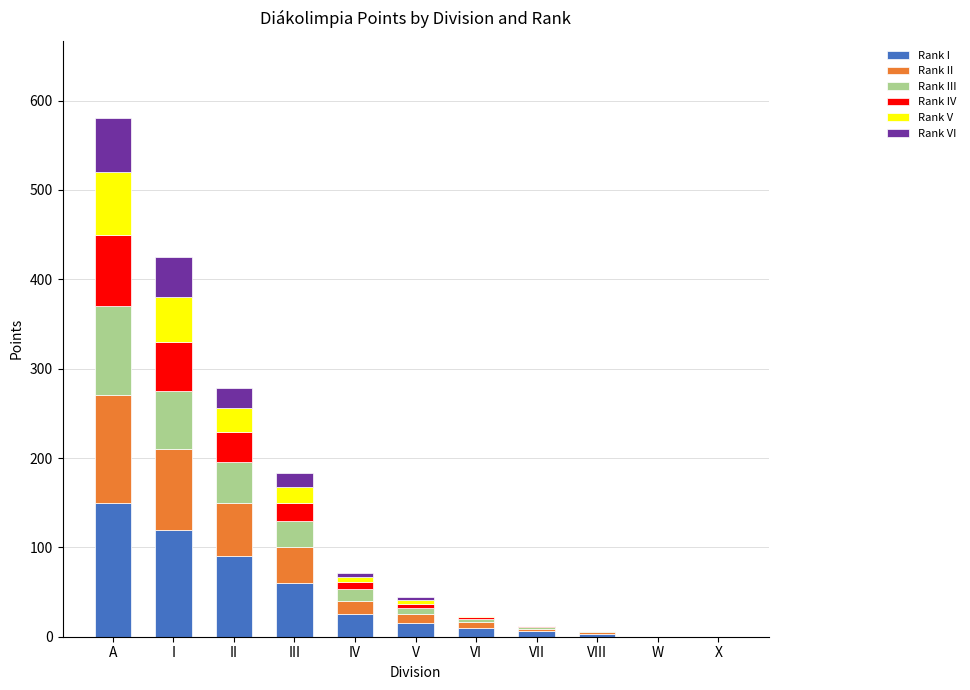

What are all the series names shown in the legend?

Rank I, Rank II, Rank III, Rank IV, Rank V, Rank VI